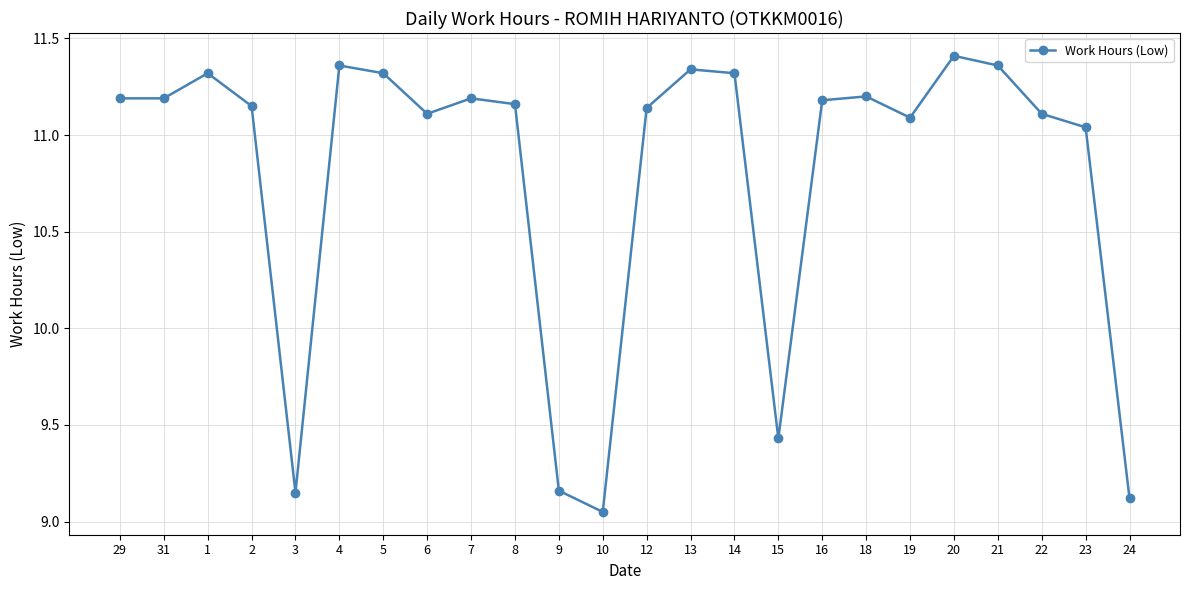

What is the difference between the maximum and minimum values?

2.4